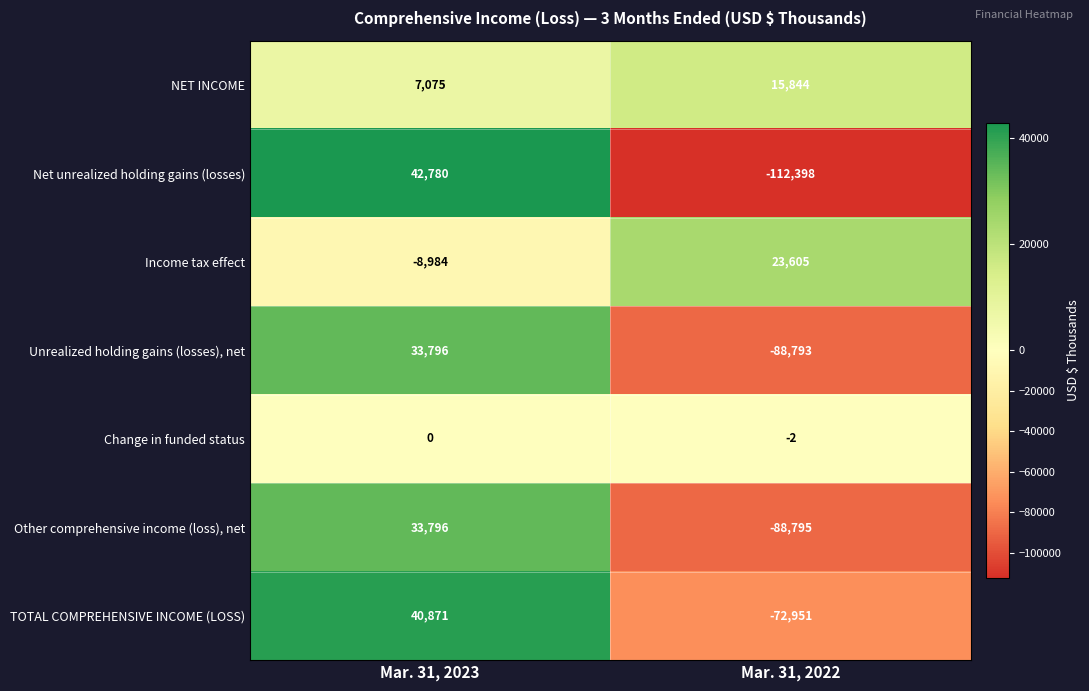

At Mar. 31, 2022, list the series in order from smallest to largest.

Net unrealized holding gains (losses), Other comprehensive income (loss), net, Unrealized holding gains (losses), net, TOTAL COMPREHENSIVE INCOME (LOSS), Change in funded status, NET INCOME, Income tax effect